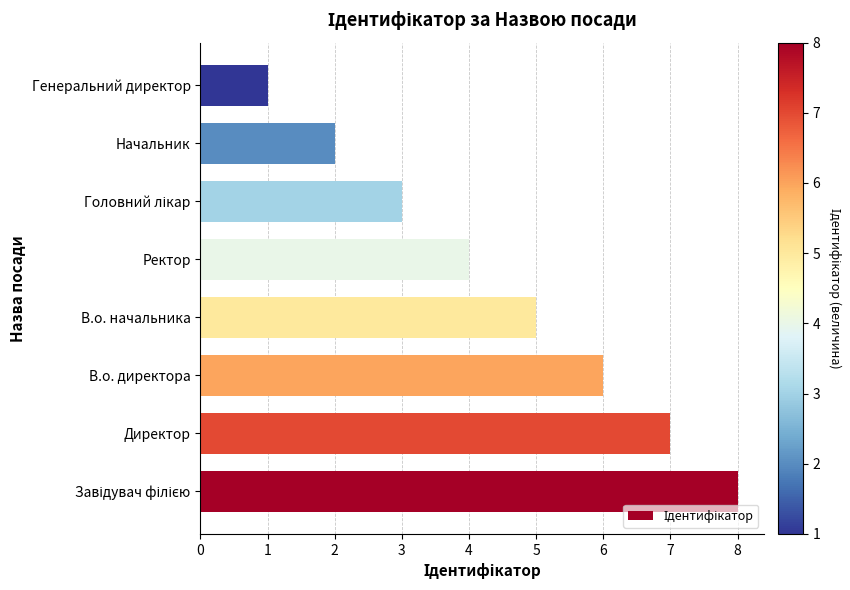

How many data points does each series have?

8